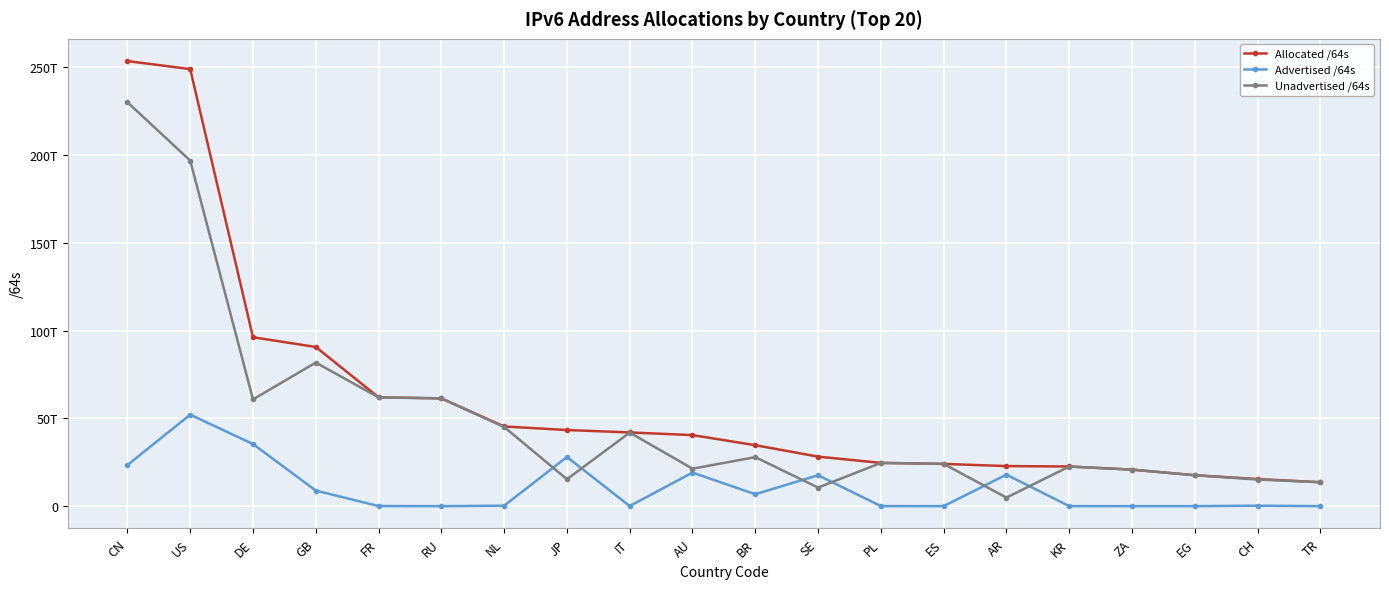

What is the difference between the highest and lowest values at KR?

22573769031681